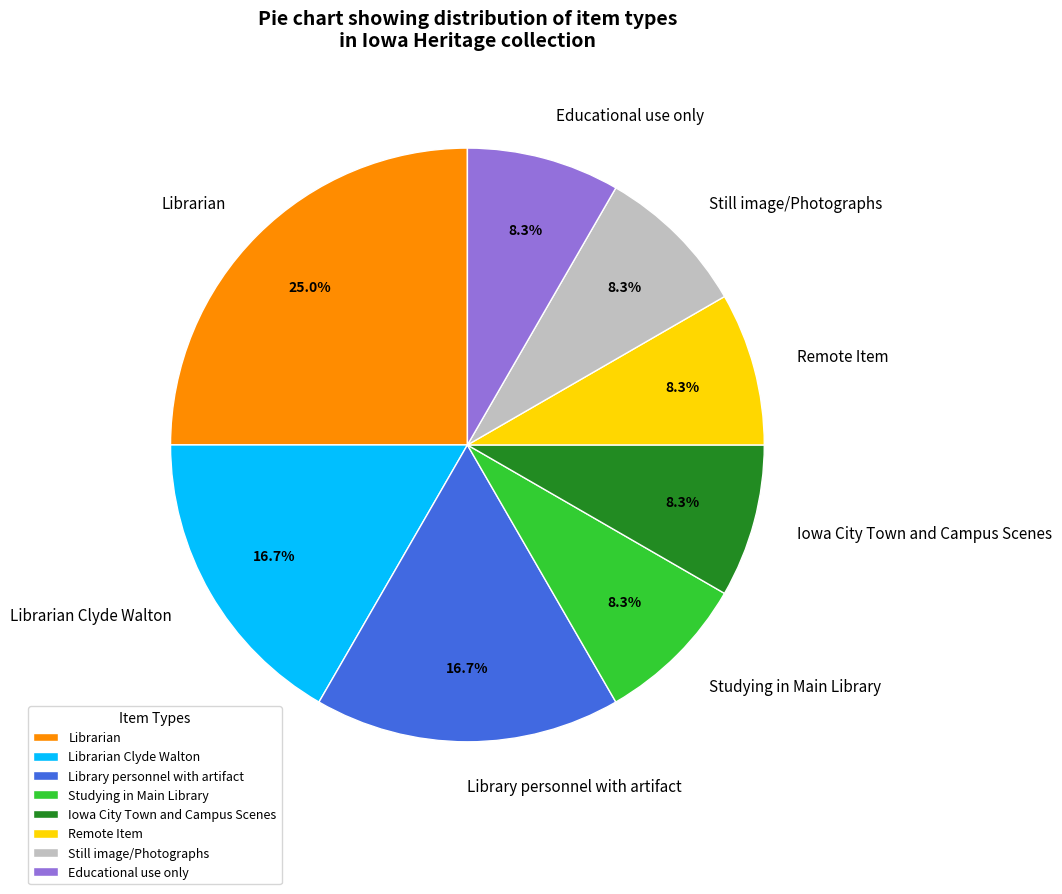

Is Iowa City Town and Campus Scenes the majority of the pie?

No